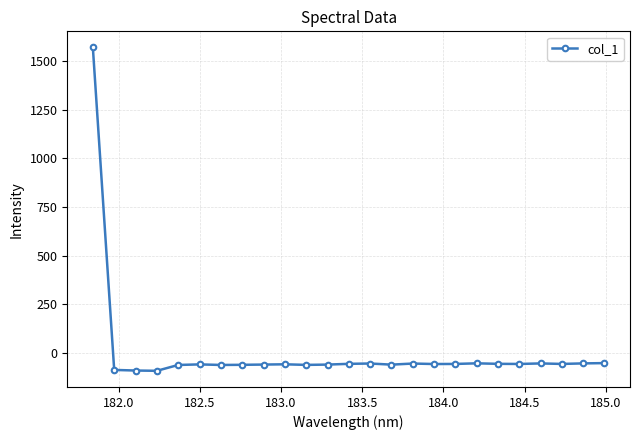

What is the maximum value shown in the chart?

1569.2